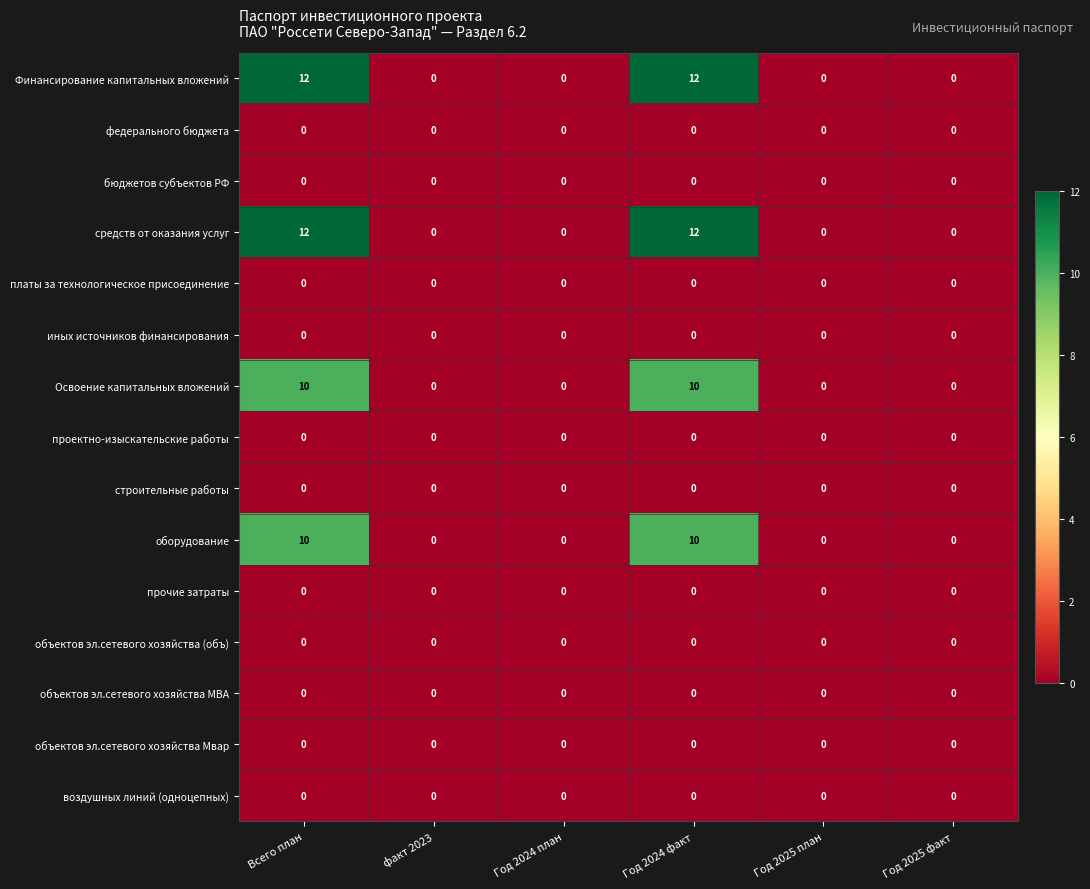

What is the spread (max minus min) of values at Всего план?

12